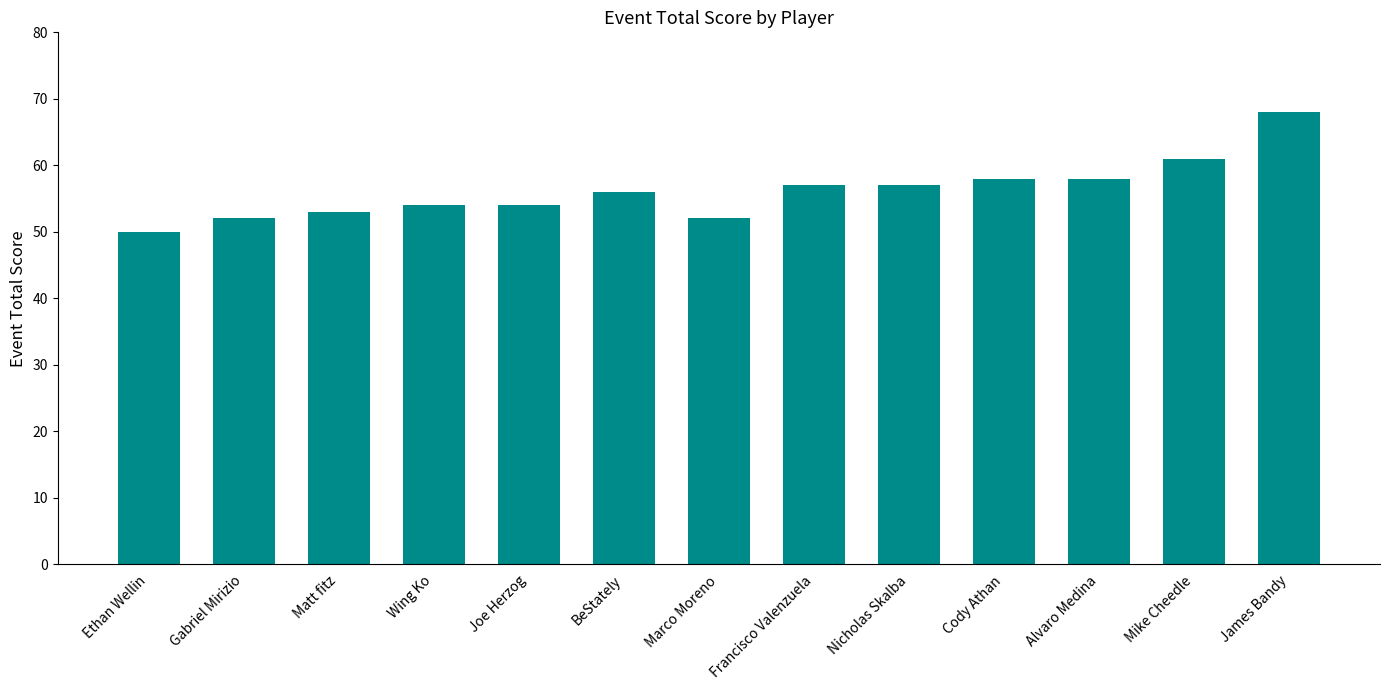

What is the approximate value at BeStately, to the nearest 5?

55